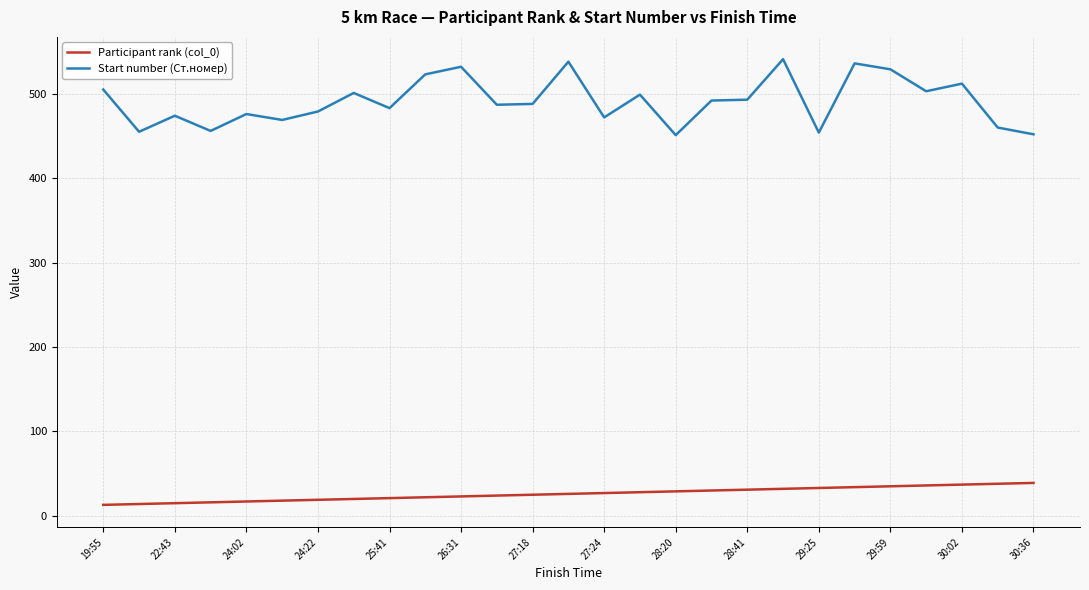

Which series has the largest range (max minus min)?

Start number (Ст.номер)